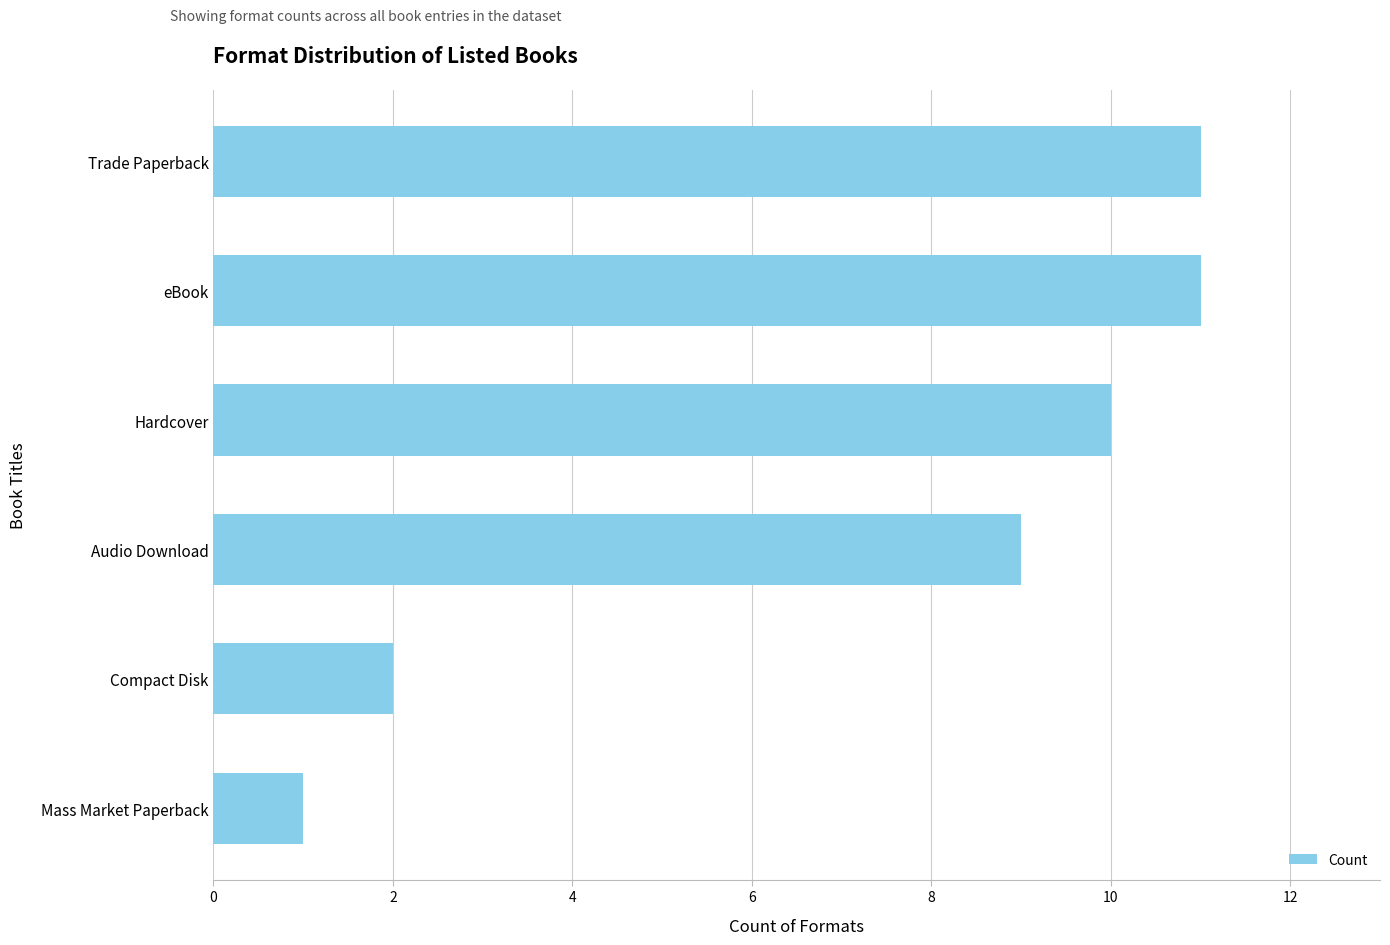

The value at Audio Download is 13. True or false?

False